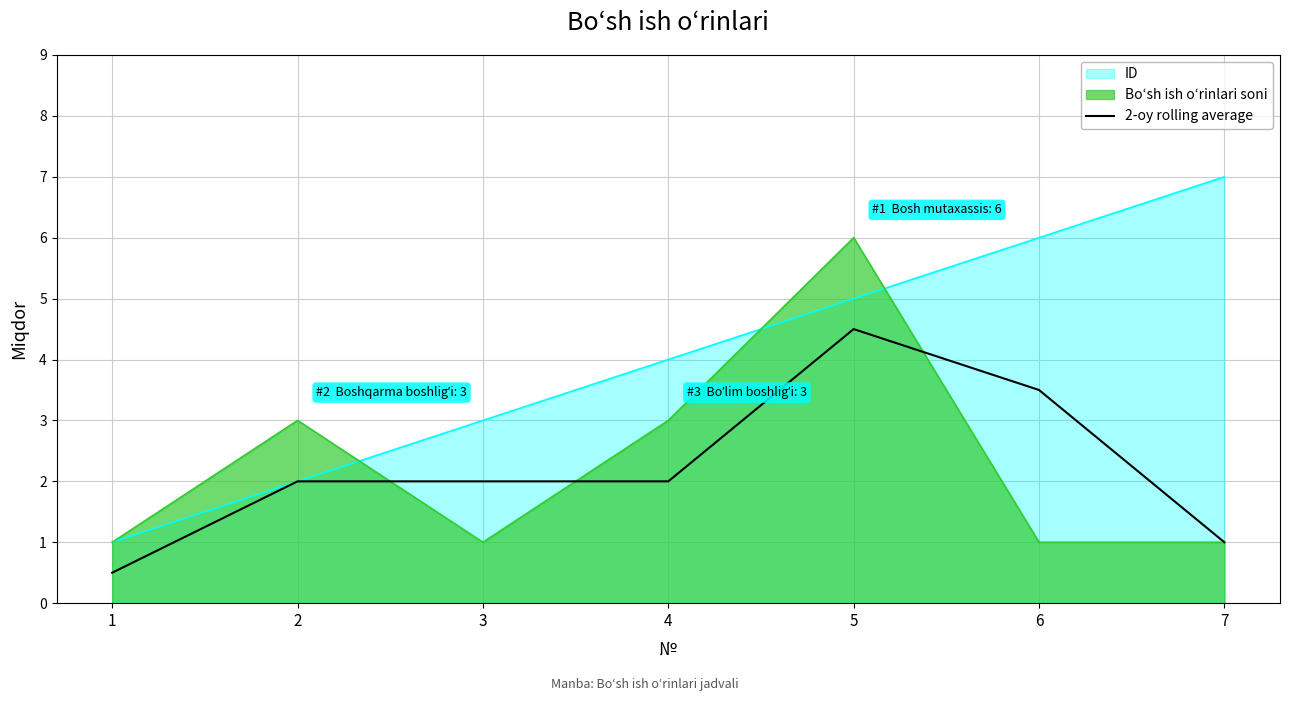

At which category does the chart reach its peak across all series?

7